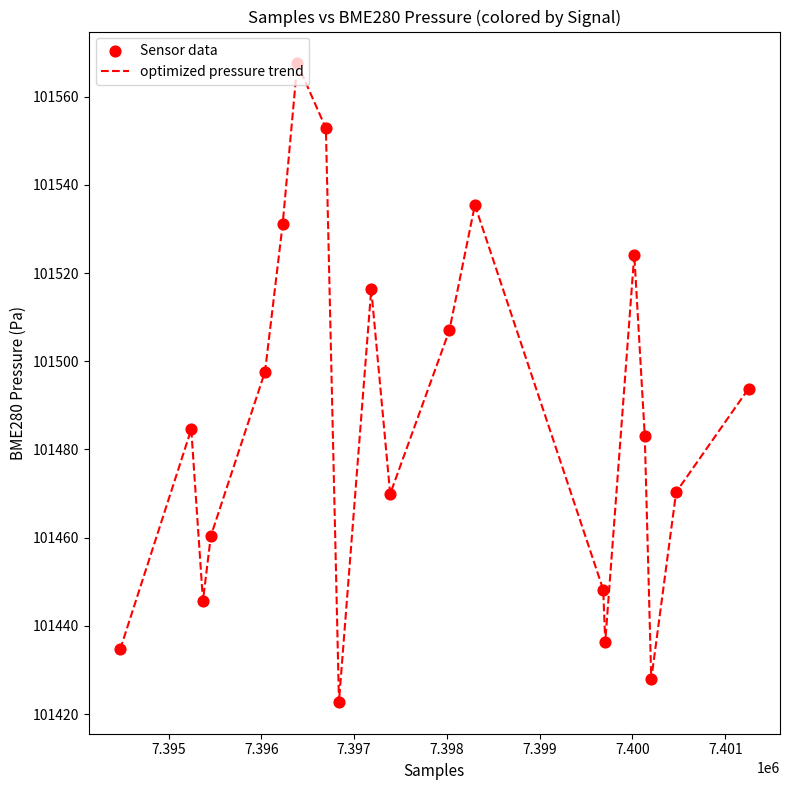

What is the greatest value displayed?

101567.5